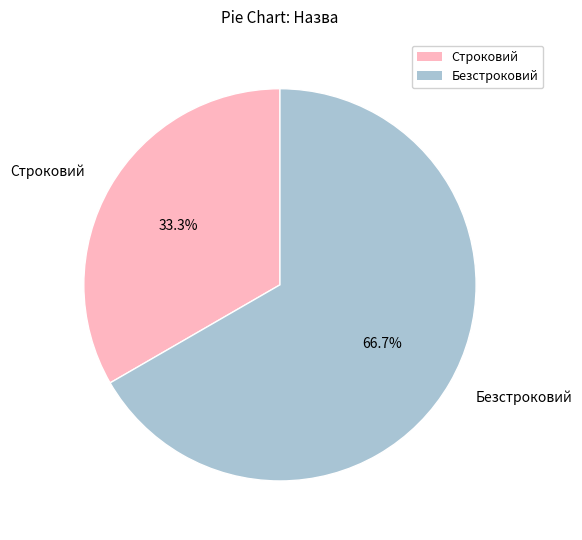

Which slice represents more than half of the pie?

Безстроковий